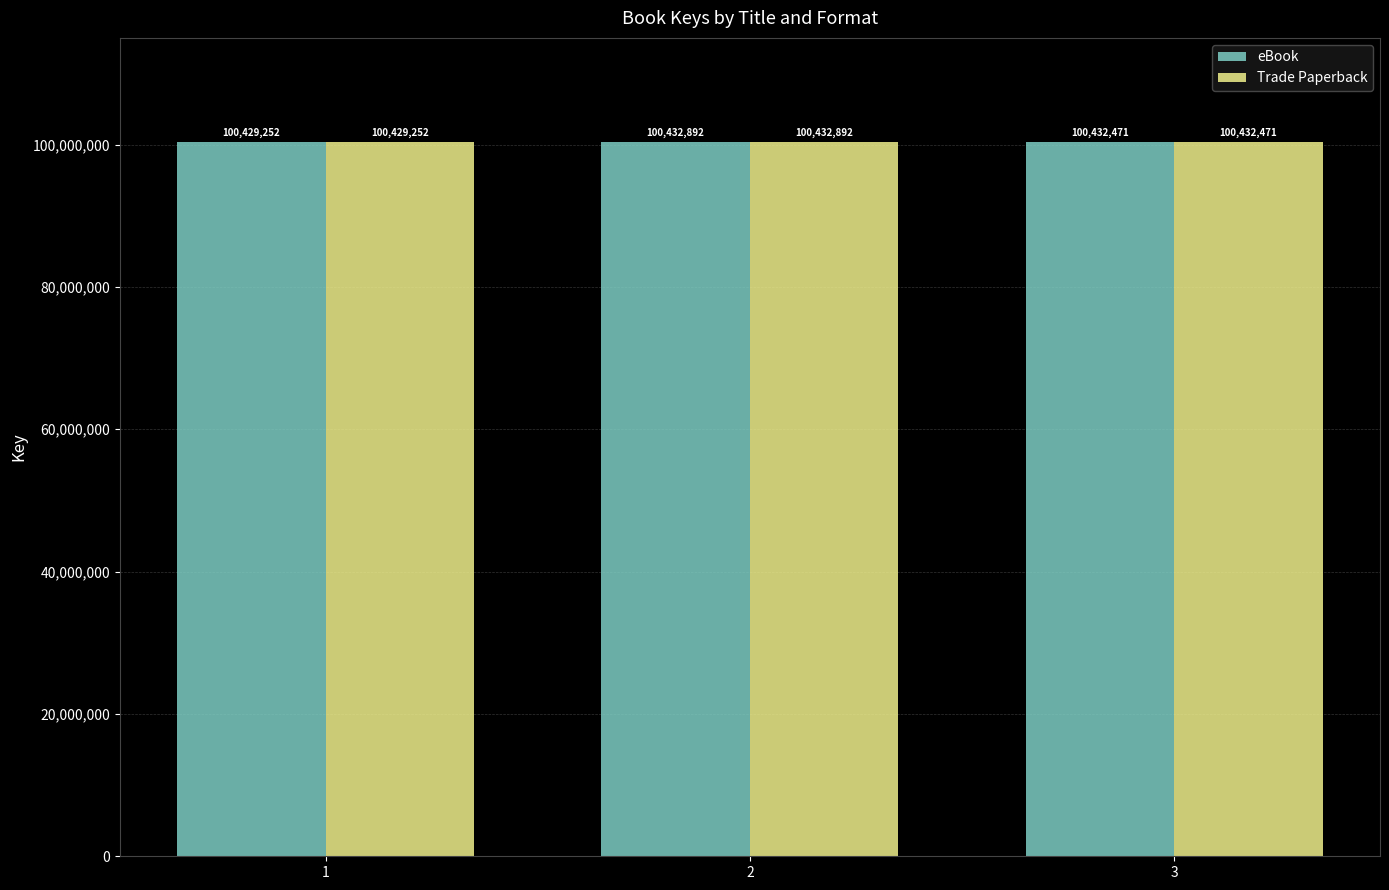

Is the value of eBook at 1 greater than the value of Trade Paperback at 2?

No